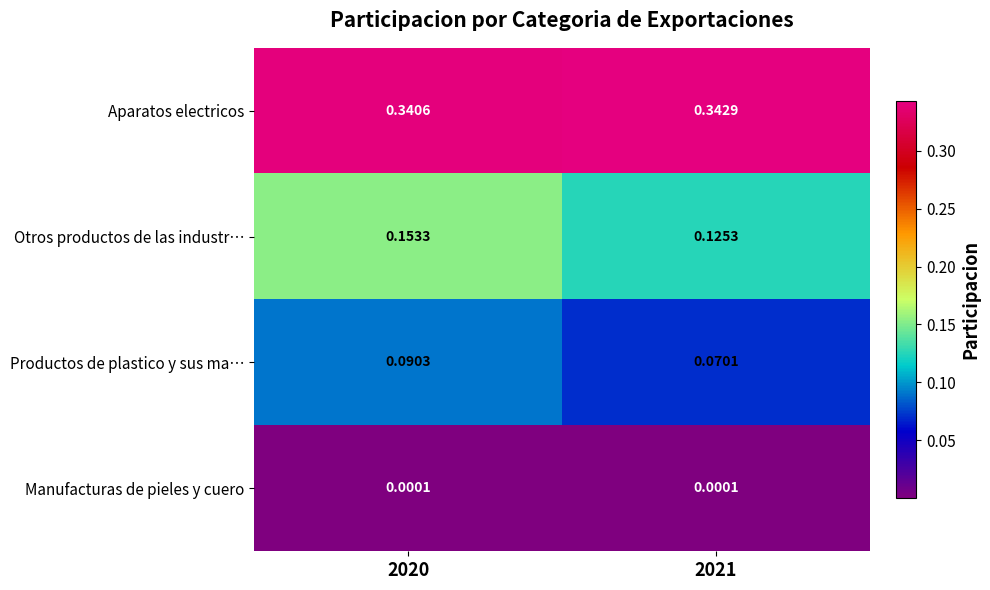

Rank the series at 2021 from lowest to highest value.

Manufacturas de pieles y cuero, Productos de plastico y sus ma…, Otros productos de las industr…, Aparatos electricos